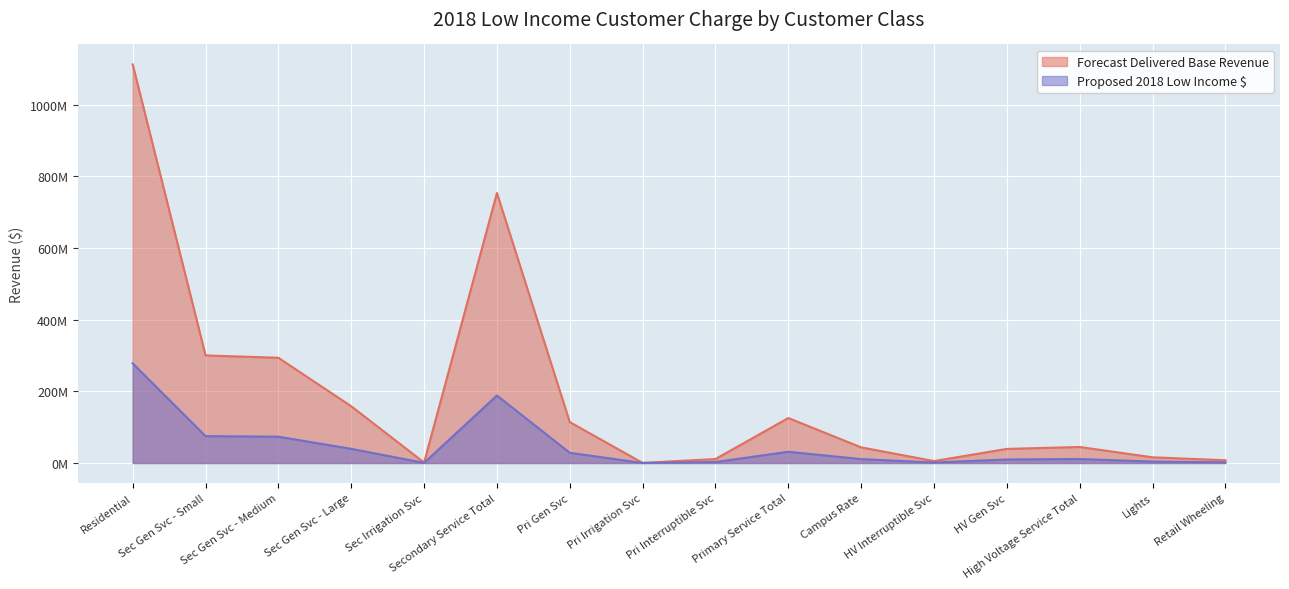

At which label does Forecast Delivered Base Revenue first exceed 44734000?

Residential